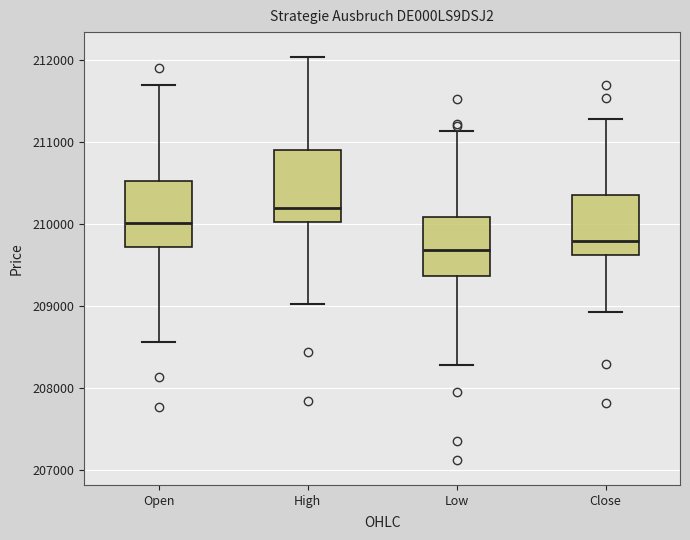

Where does the lower whisker of the box for Low end on the y-axis? The values are not printed on the chart, so give them approximately, as read against the axis.

208300